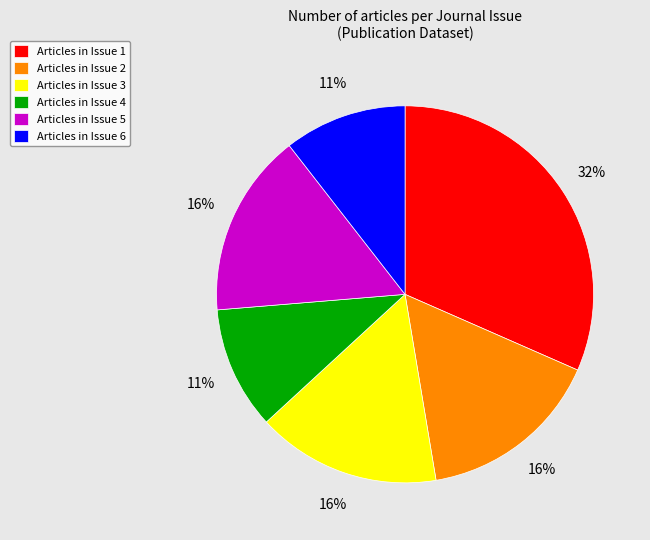

Is it true that Articles in Issue 4 is 21% of the pie?

False